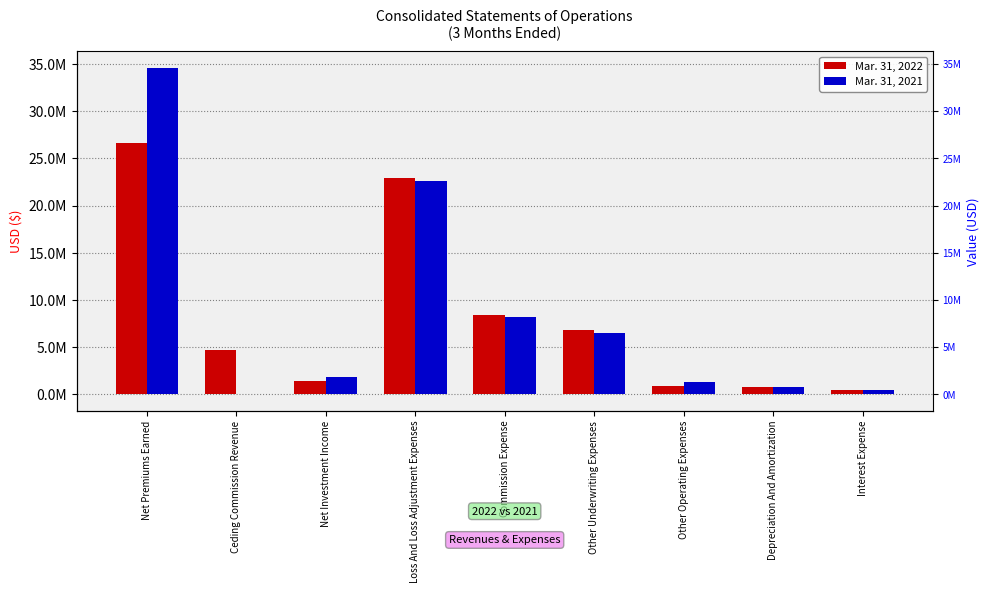

Which series changed the most between Net Premiums Earned and Interest Expense?

Mar. 31, 2021